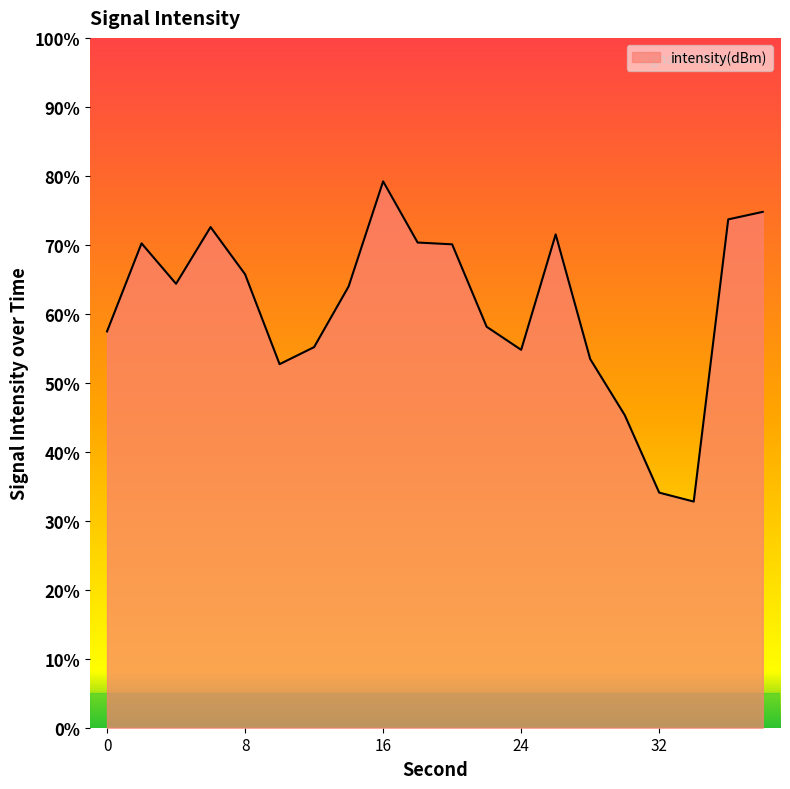

What is the greatest value displayed?

79.2